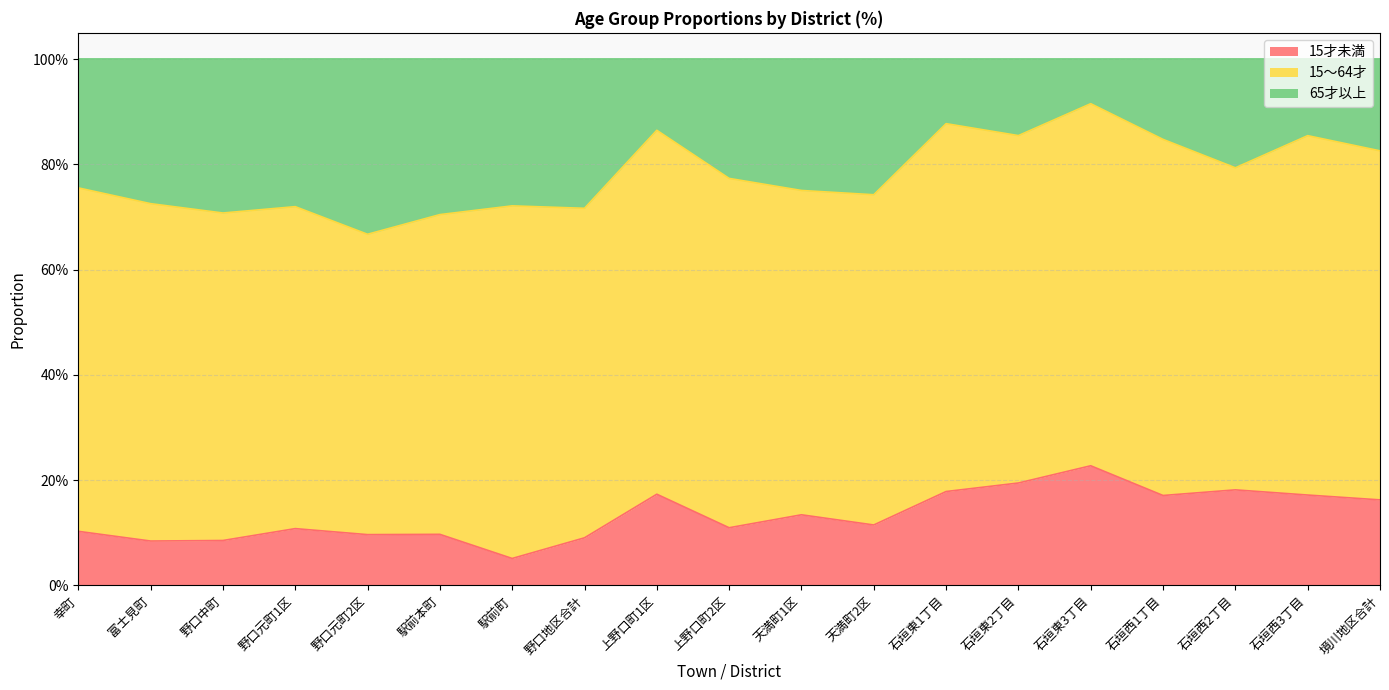

True or false: 15才未満 has more than 1 points higher than both neighbors.

True